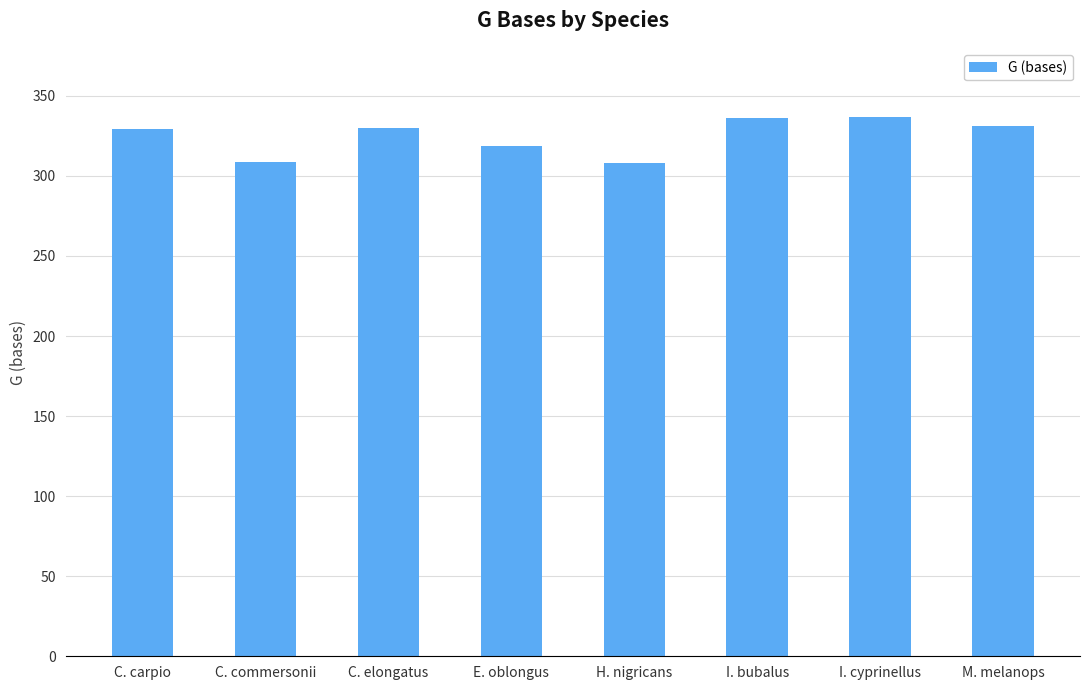

What is the sum of the values at E. oblongus and H. nigricans?

627